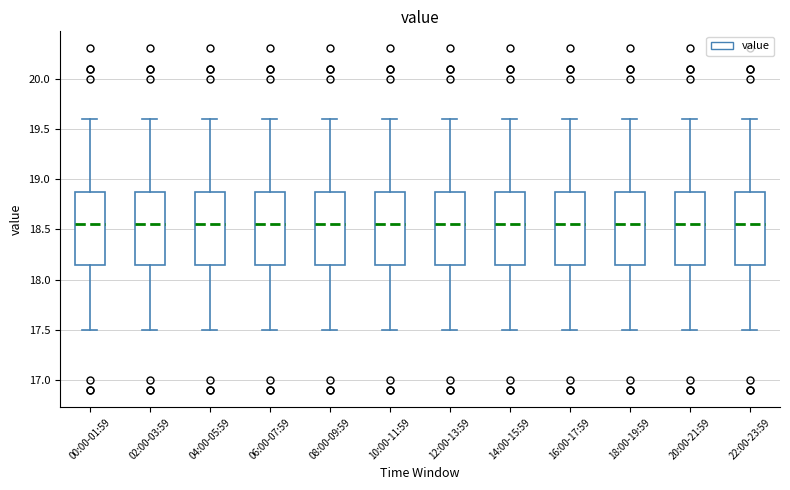

Reading left to right, read every box against the y-axis: the position of its median line, the range the box covers, and the ends of its whiskers. The values are not printed on the chart, so give them approximately, as read against the axis.

00:00-01:59: median 18.55, box 18.15 to 18.90, whiskers 17.50 to 19.60
02:00-03:59: median 18.55, box 18.15 to 18.90, whiskers 17.50 to 19.60
04:00-05:59: median 18.55, box 18.15 to 18.90, whiskers 17.50 to 19.60
06:00-07:59: median 18.55, box 18.15 to 18.90, whiskers 17.50 to 19.60
08:00-09:59: median 18.55, box 18.15 to 18.90, whiskers 17.50 to 19.60
10:00-11:59: median 18.55, box 18.15 to 18.90, whiskers 17.50 to 19.60
12:00-13:59: median 18.55, box 18.15 to 18.90, whiskers 17.50 to 19.60
14:00-15:59: median 18.55, box 18.15 to 18.90, whiskers 17.50 to 19.60
16:00-17:59: median 18.55, box 18.15 to 18.90, whiskers 17.50 to 19.60
18:00-19:59: median 18.55, box 18.15 to 18.90, whiskers 17.50 to 19.60
20:00-21:59: median 18.55, box 18.15 to 18.90, whiskers 17.50 to 19.60
22:00-23:59: median 18.55, box 18.15 to 18.90, whiskers 17.50 to 19.60